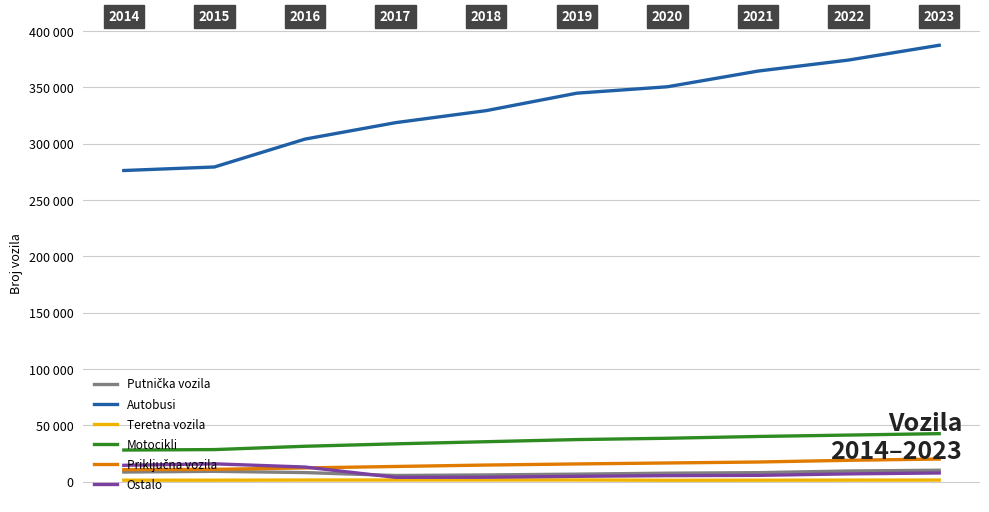

Between 2015 and 2021, which series saw the biggest shift?

Autobusi